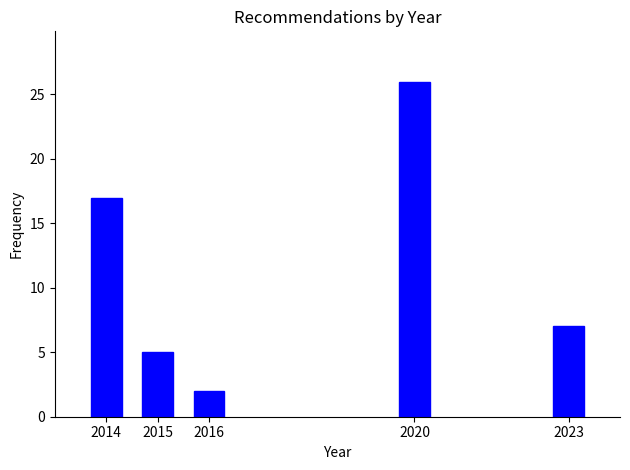

Reading left to right, extract all data points from this chart.

2014=17	2015=5	2016=2	2020=26	2023=7